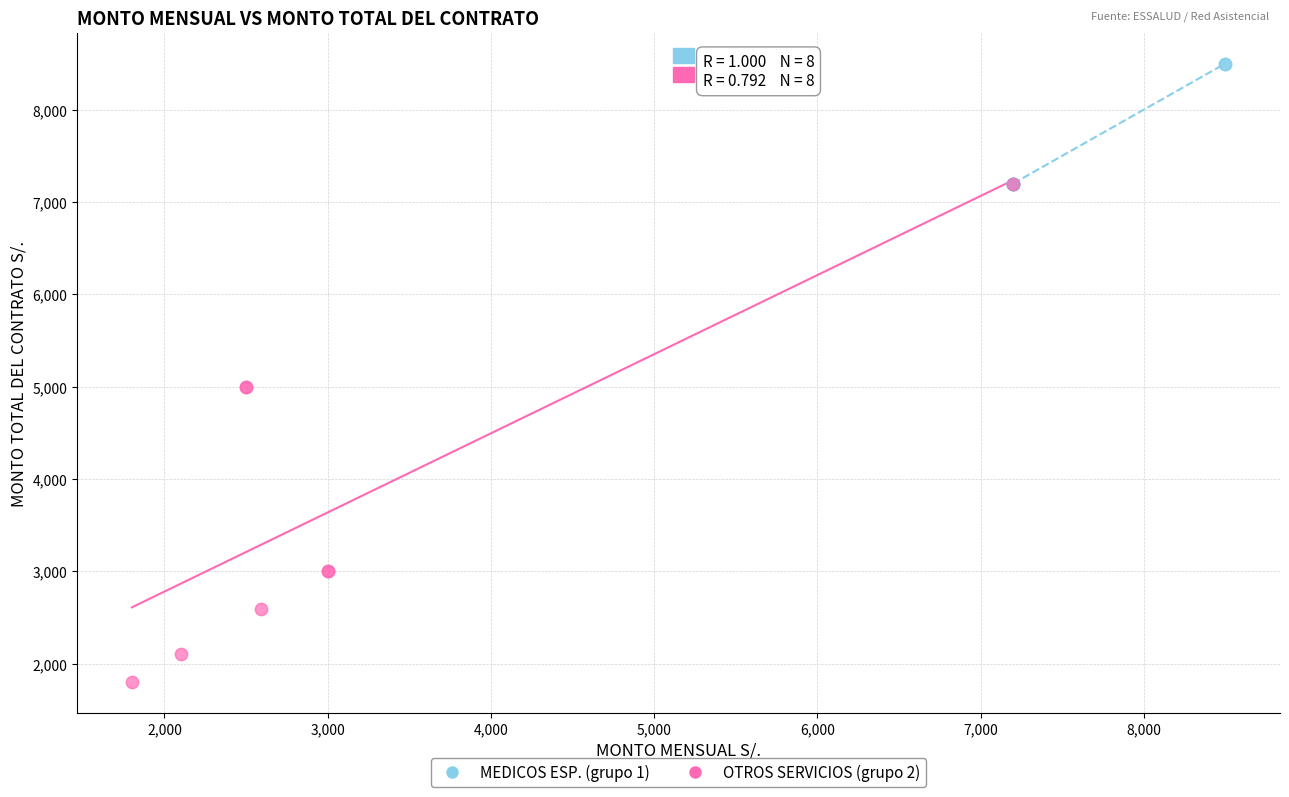

What are all the series names shown in the legend?

MEDICOS ESP. (grupo 1), OTROS SERVICIOS (grupo 2)